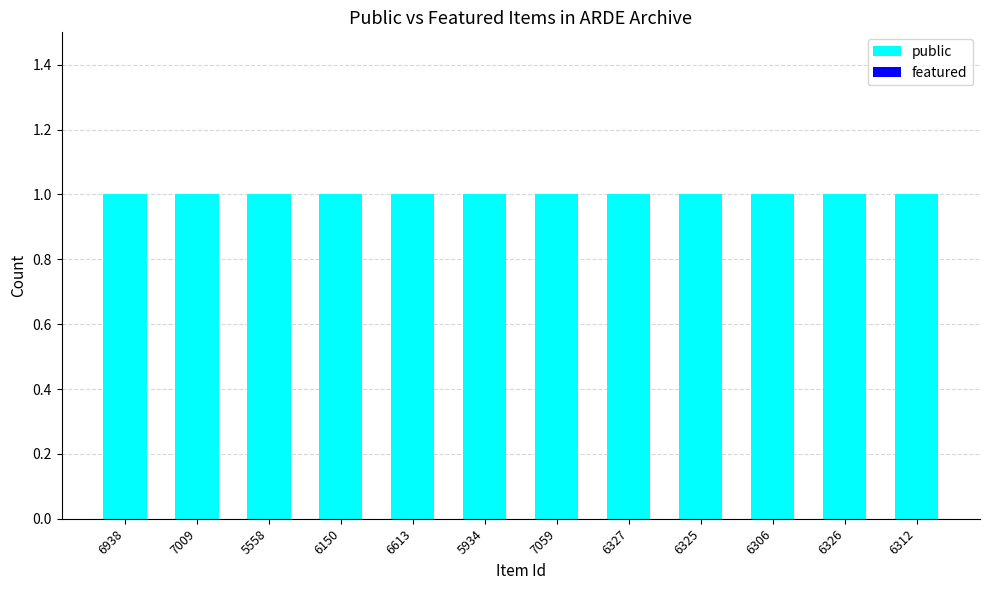

What position from the left is 7059?

7